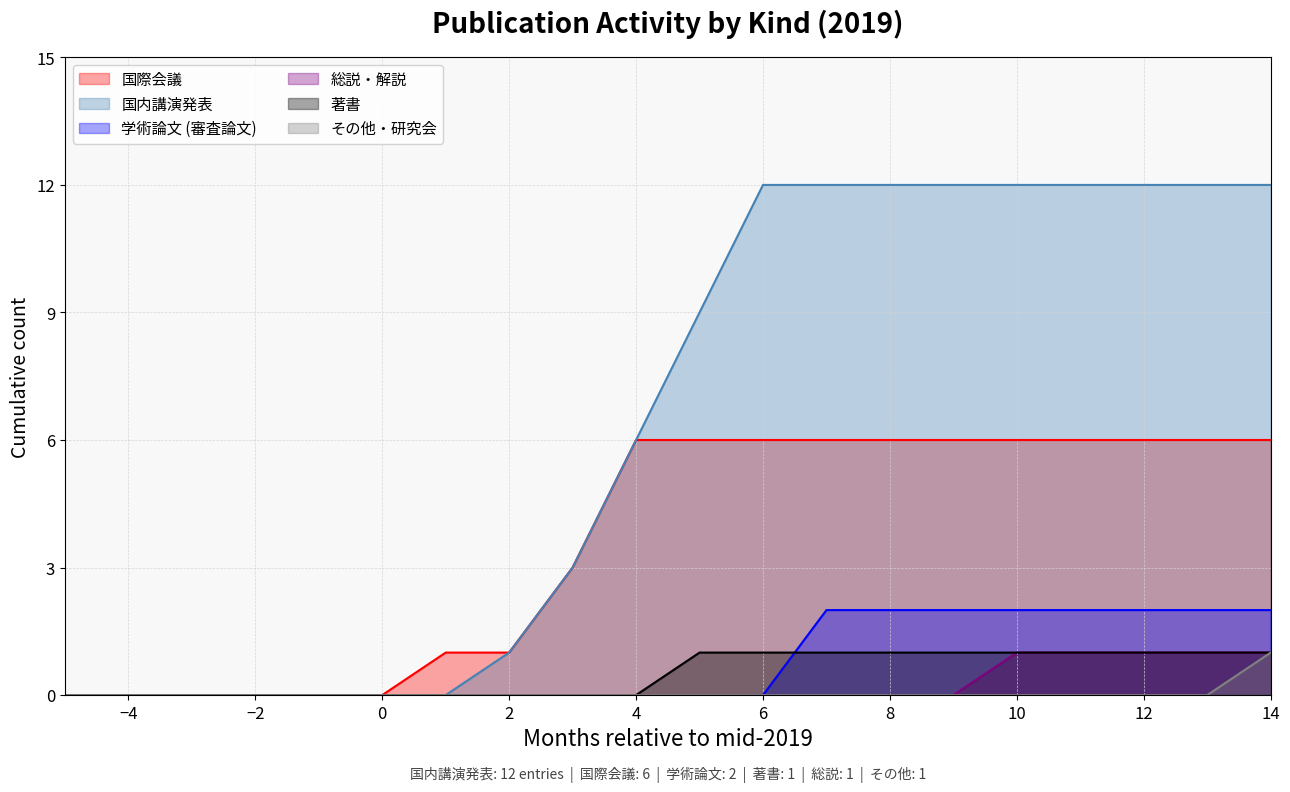

Between 著書 and 総説・解説, which series saw the biggest shift?

著書